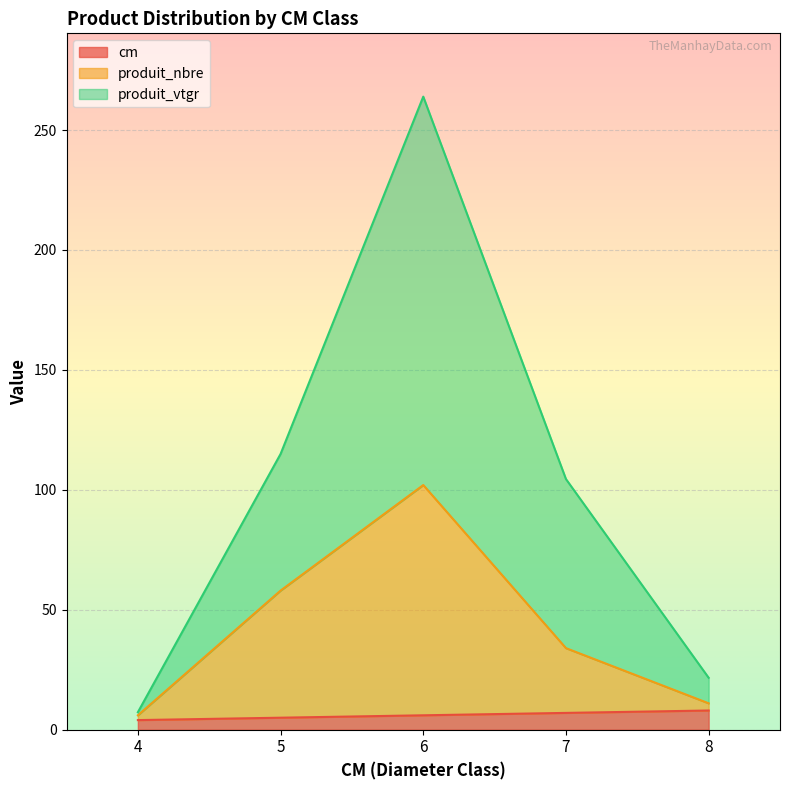

The produit_vtgr series shows 160.4 at 5. True or false?

False